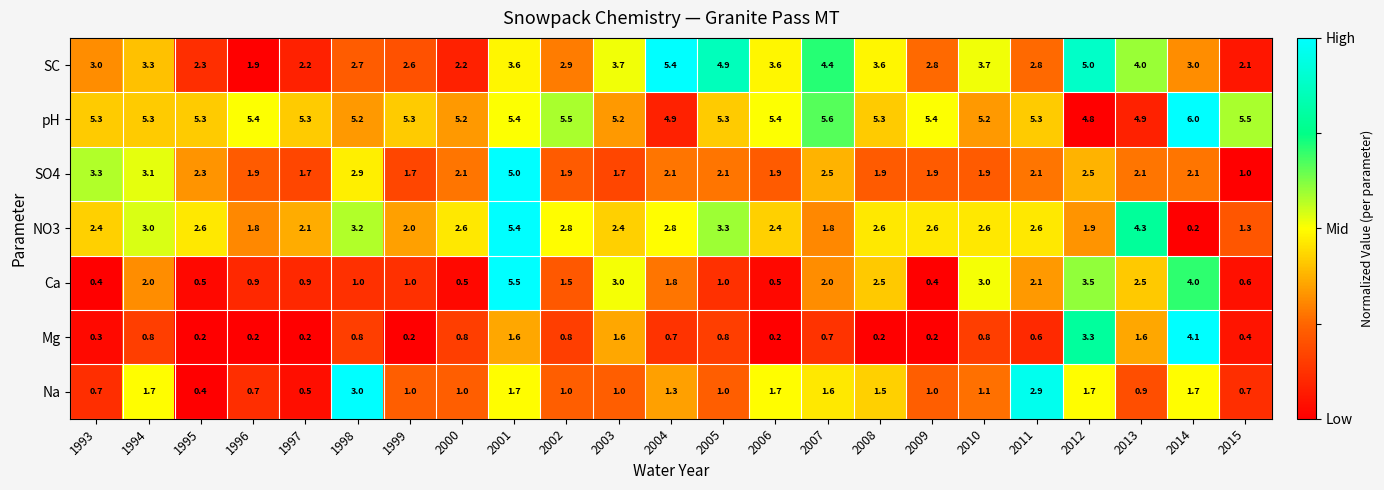

How many categories are shown in the chart?

23